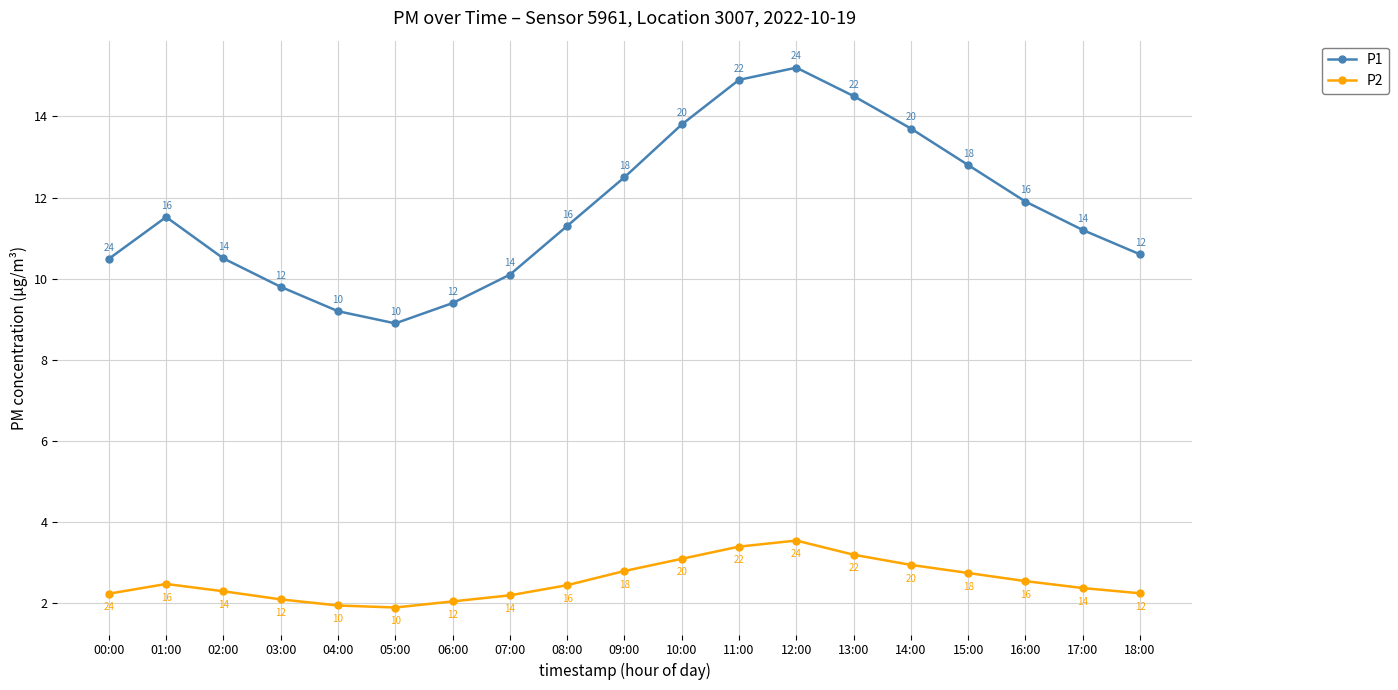

True or false: P2 and P1 intersect in this chart.

False